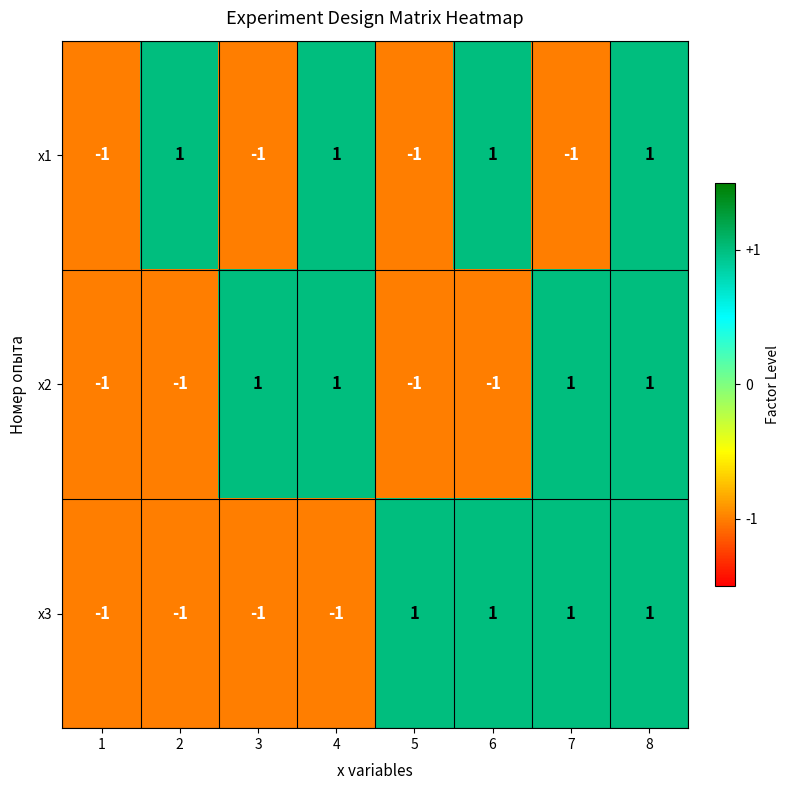

What is the spread (max minus min) of values at 6?

2